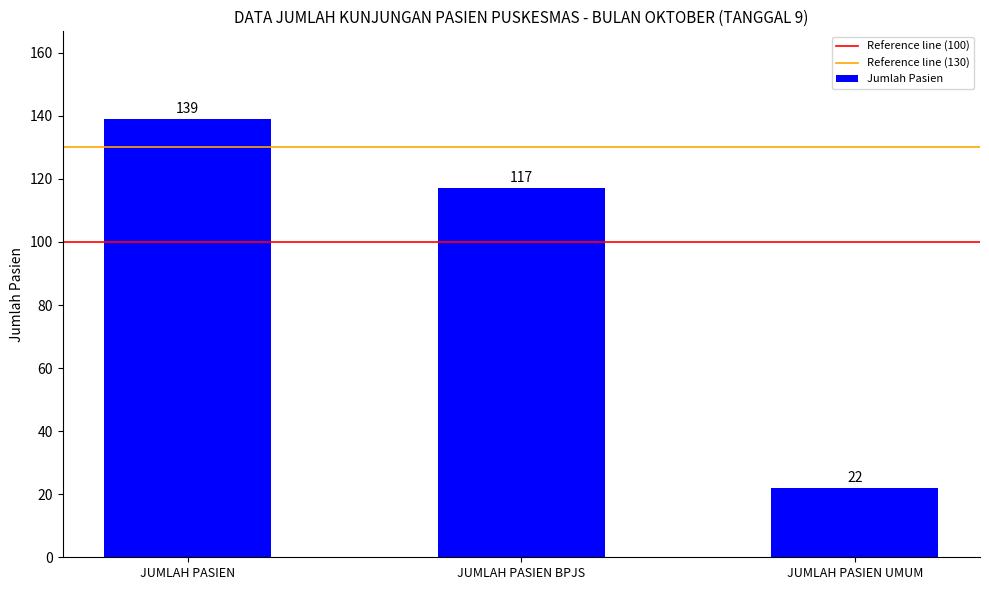

Which label corresponds to the largest value in the chart?

JUMLAH PASIEN